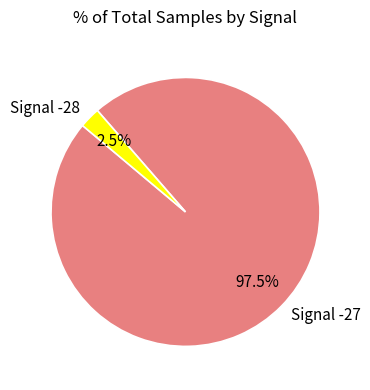

Rank the categories by value from highest to lowest.

Signal -27, Signal -28